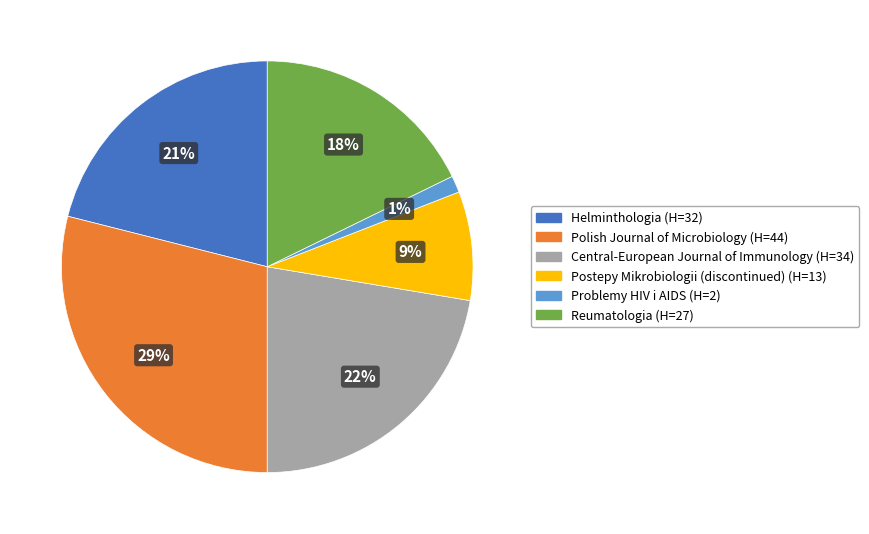

To the nearest percent, what portion does Central-European Journal of Immunology represent?

22%